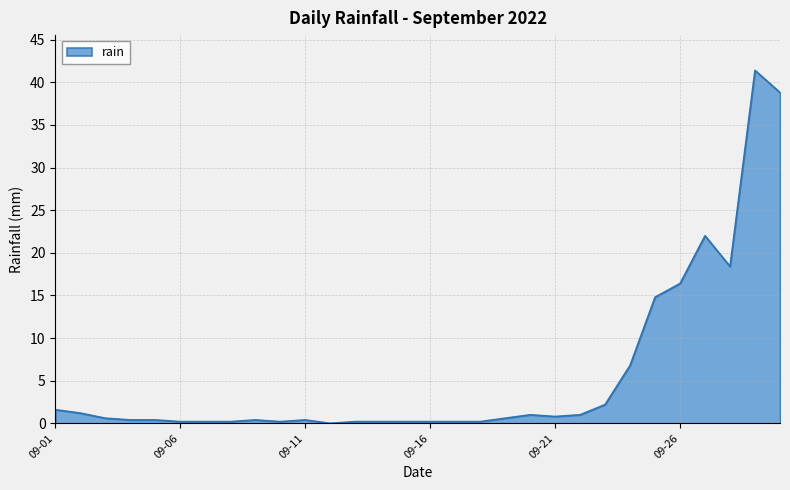

What is the maximum value shown in the chart?

41.4